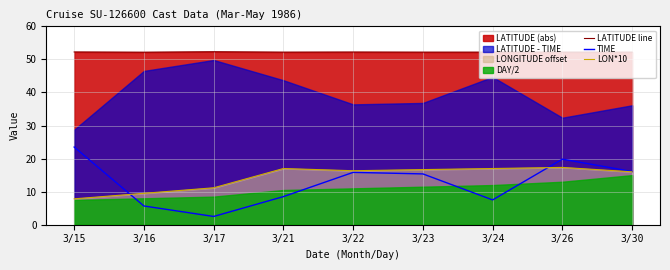

Does the chart display data point markers on the line(s)?

No